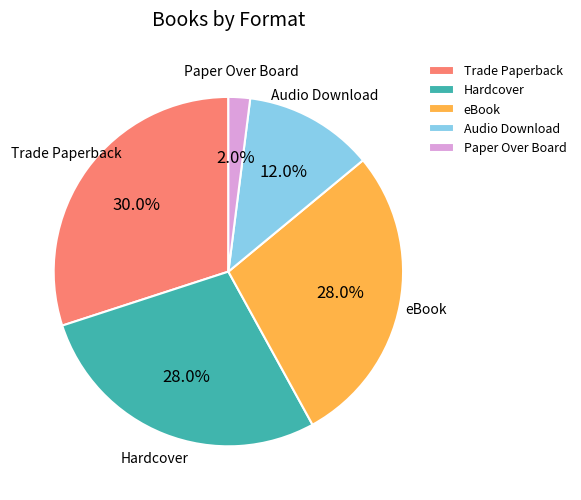

Combined, what portion of the pie is eBook and Audio Download?

40.0%